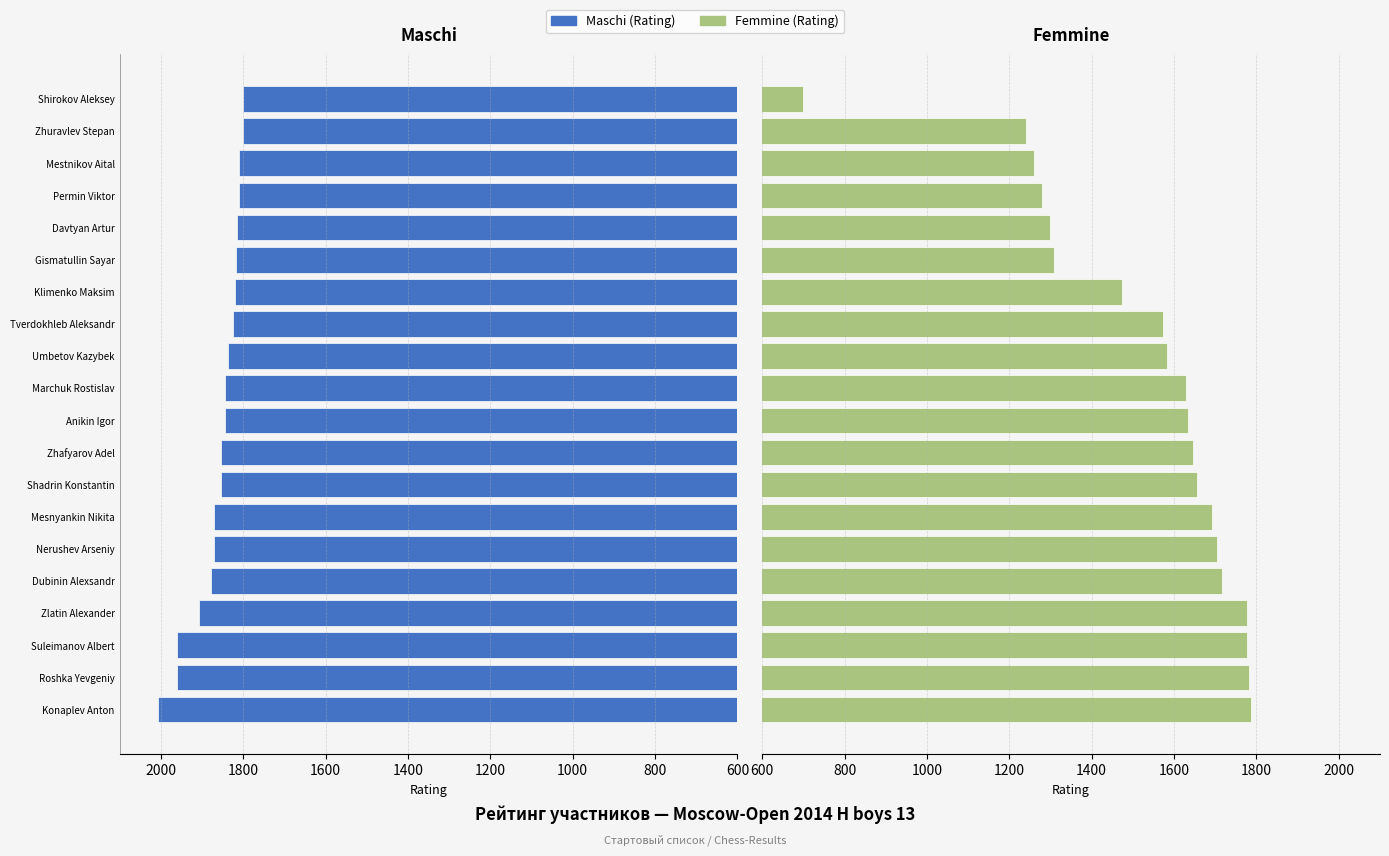

At how many categories does at least one series exceed 1978?

1